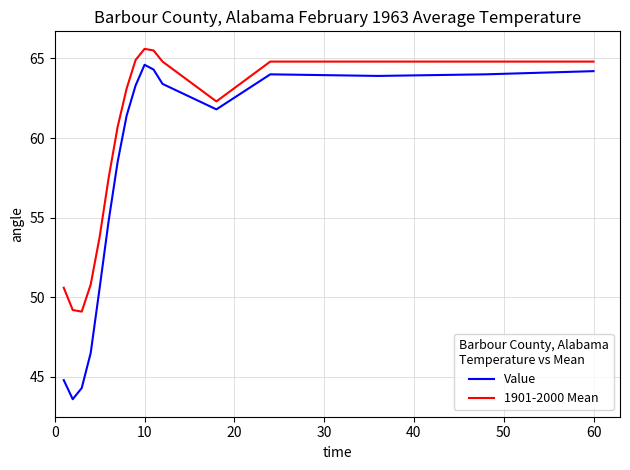

True or false: Value and 1901-2000 Mean intersect in this chart.

False